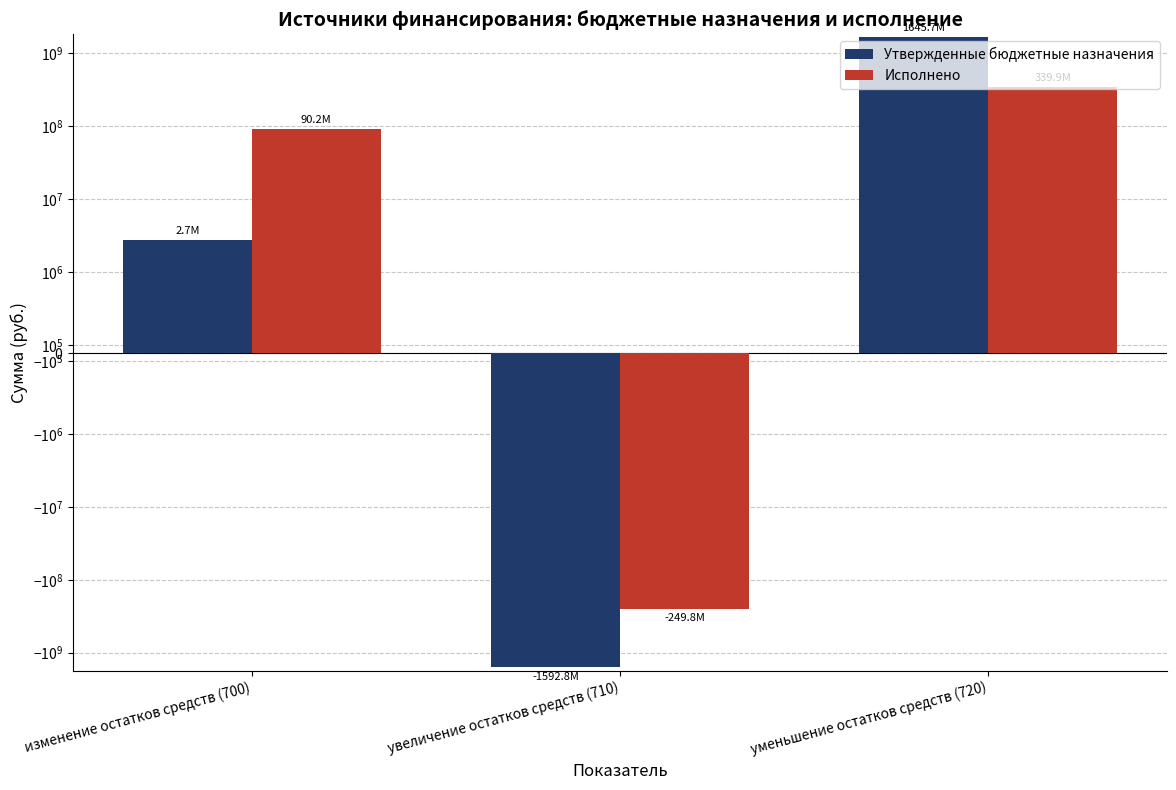

What is the label of the 1st bar from the right?

уменьшение остатков средств (720)